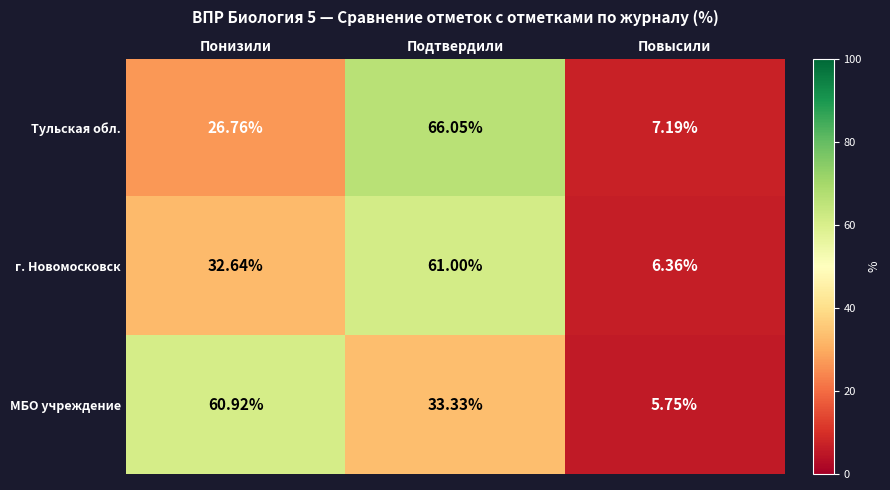

Where does the Тульская обл. series first go above 26?

Понизили